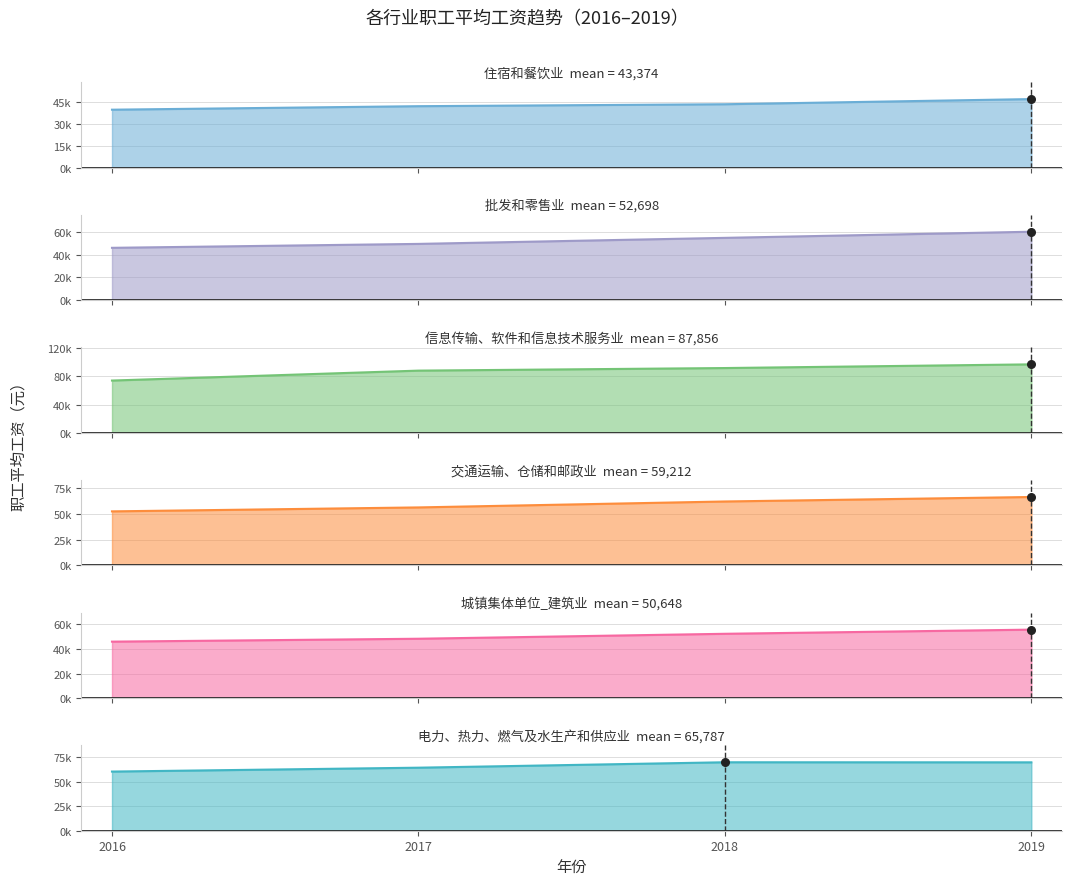

What are all the series names shown in the legend?

住宿和餐饮业, 批发和零售业, 信息传输、软件和信息技术服务业, 交通运输、仓储和邮政业, 城镇集体单位_建筑业, 电力、热力、燃气及水生产和供应业